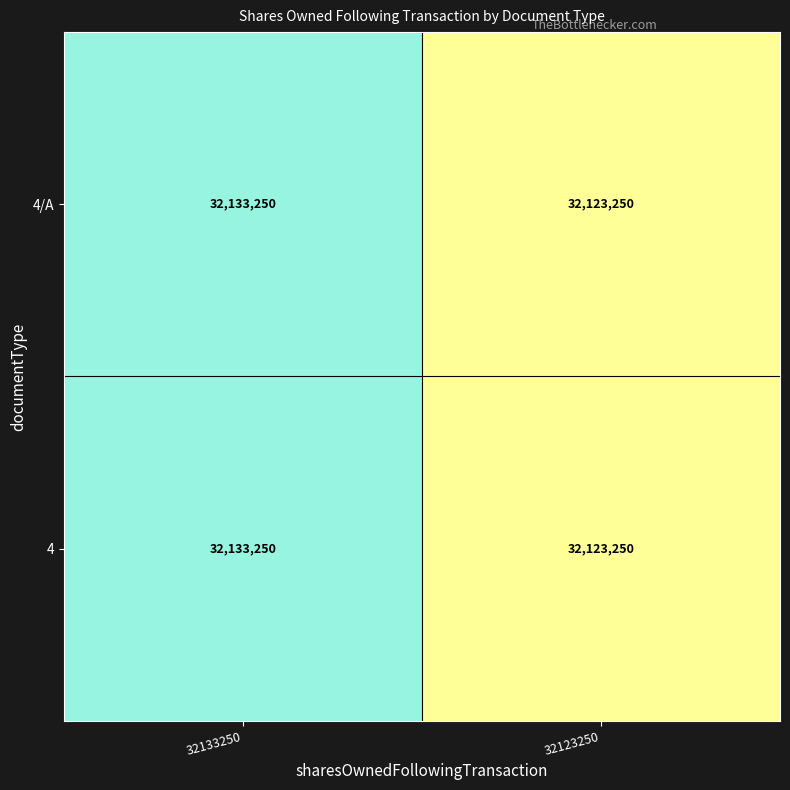

At which category is the sum across all series the highest?

32133250